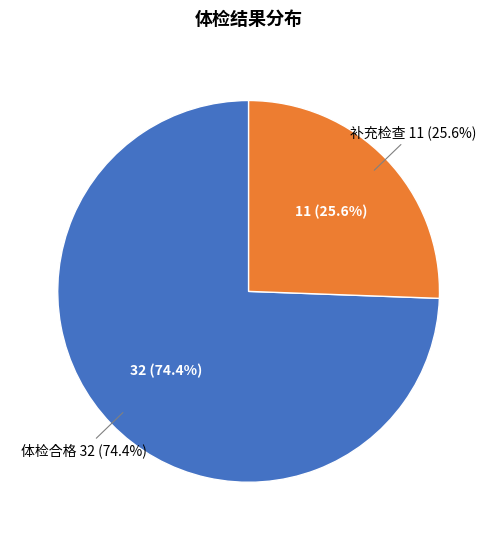

Does any single category account for the majority?

Yes